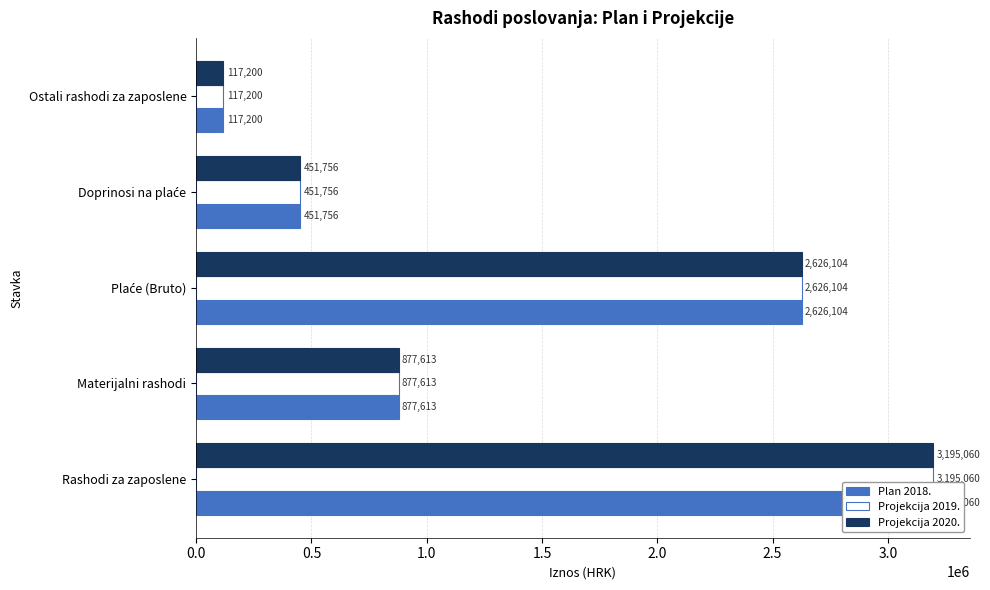

At how many categories does at least one series exceed 2214664?

2